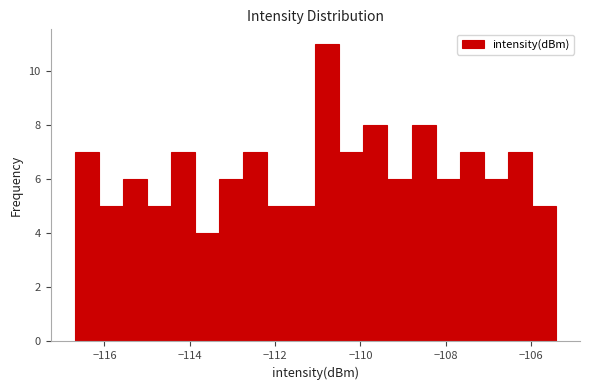

Around what value on the x-axis is the tallest bar? Give the approximate position of its centre, as read against the axis.

-110.8